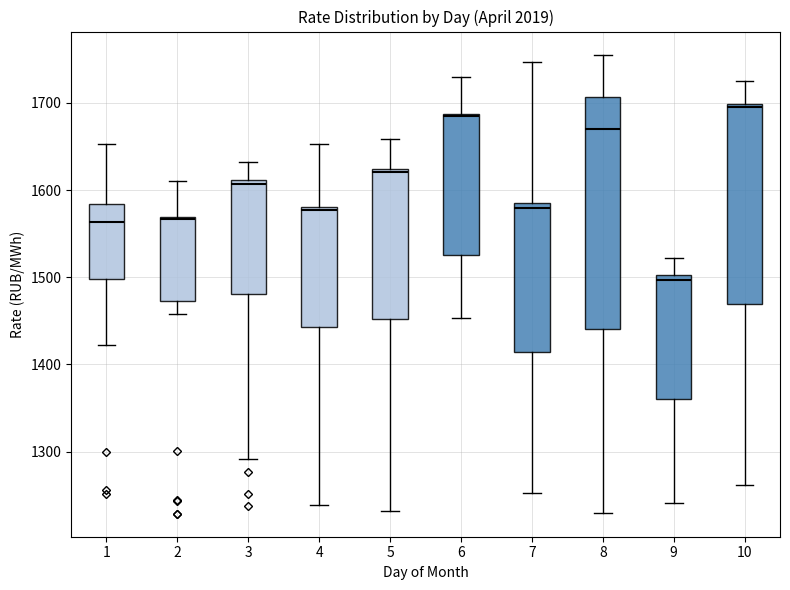

Reading left to right, read every box against the y-axis: the position of its median line, the range the box covers, and the ends of its whiskers. The values are not printed on the chart, so give them approximately, as read against the axis.

1: median 1560, box 1500 to 1580, whiskers 1420 to 1650
2: median 1570 (just below the box's upper edge), box 1470 to 1570, whiskers 1460 to 1610
3: median 1610 (just below the box's upper edge), box 1480 to 1610, whiskers 1290 to 1630
4: median 1580 (just below the box's upper edge), box 1440 to 1580, whiskers 1240 to 1650
5: median 1620 (just below the box's upper edge), box 1450 to 1620, whiskers 1230 to 1660
6: median 1680, box 1530 to 1690, whiskers 1450 to 1730
7: median 1580, box 1410 to 1590, whiskers 1250 to 1750
8: median 1670, box 1440 to 1710, whiskers 1230 to 1760
9: median 1500 (just below the box's upper edge), box 1360 to 1500, whiskers 1240 to 1520
10: median 1690, box 1470 to 1700, whiskers 1260 to 1730